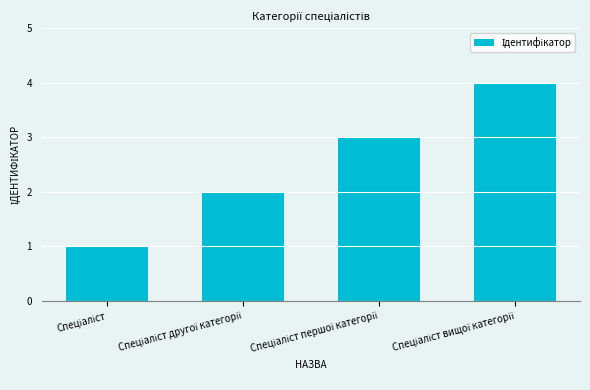

How many values are below 3?

2